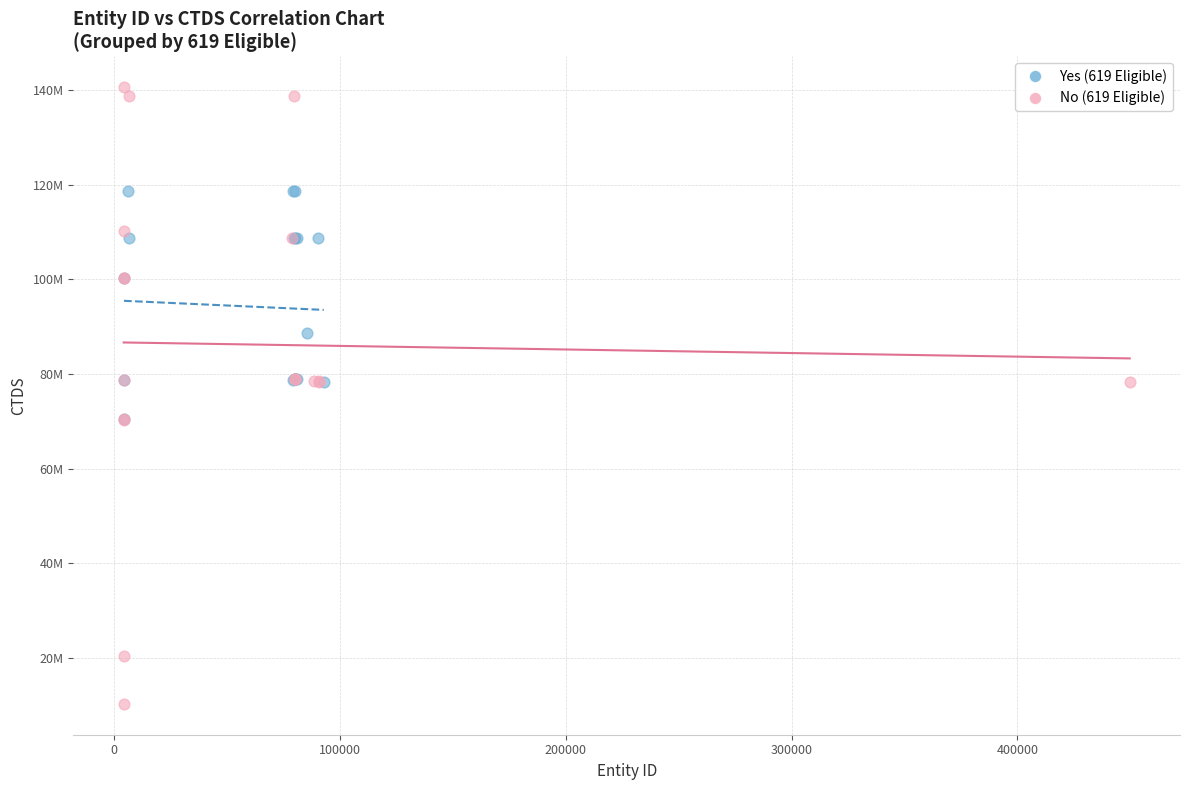

What are all the series names shown in the legend?

Yes (619 Eligible), No (619 Eligible)